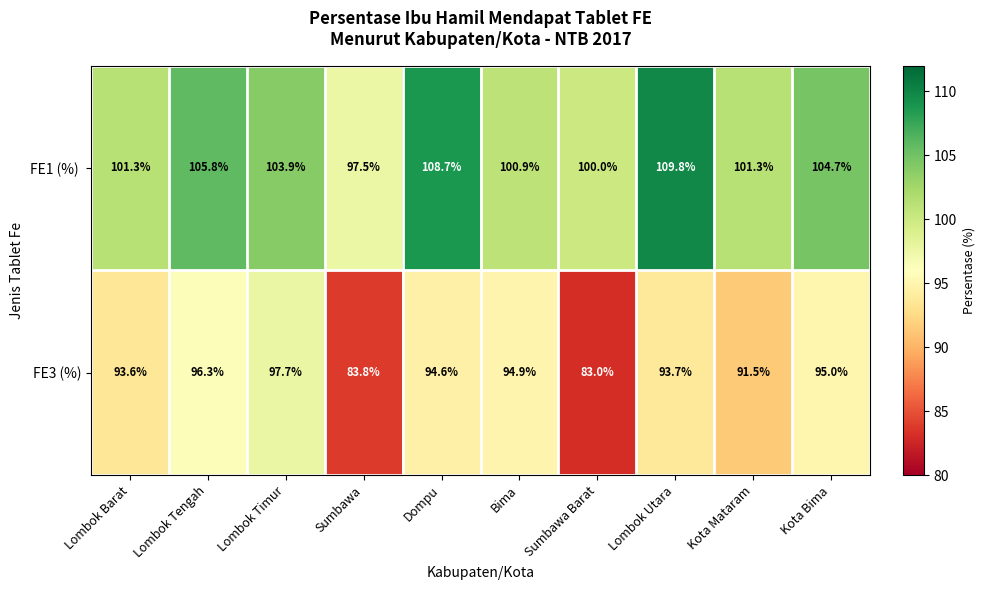

What is the difference between the second highest and minimum values in the FE3 (%) series?

13.3